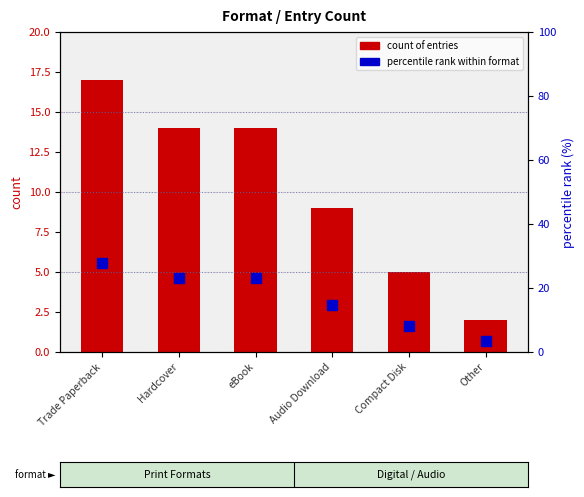

What is the total value across all series at Hardcover?

37.0